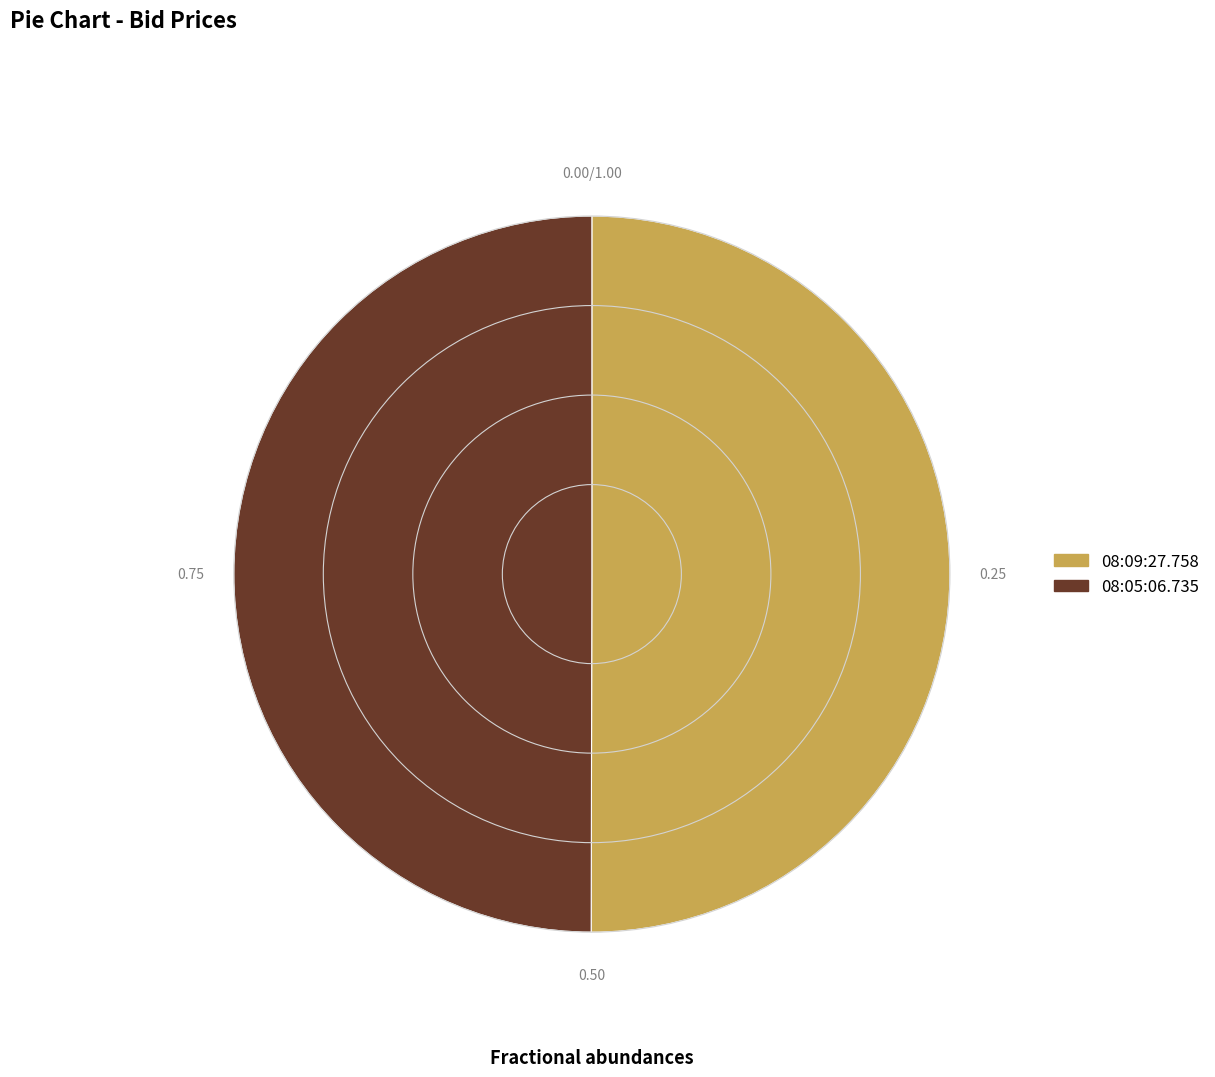

Is the sum of 08:05:06.735 and 08:09:27.758 greater than half?

Yes